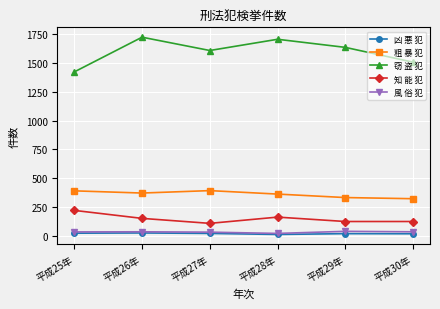

True or false: 窃 盗 犯 and 知 能 犯 cross at least once.

False